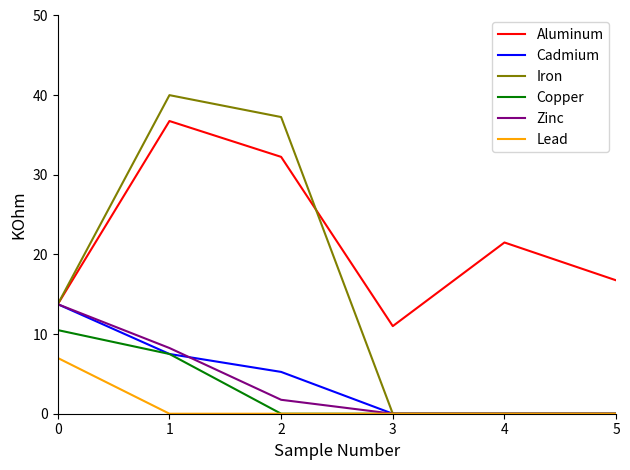

How many values in the Cadmium series are below 5?

3